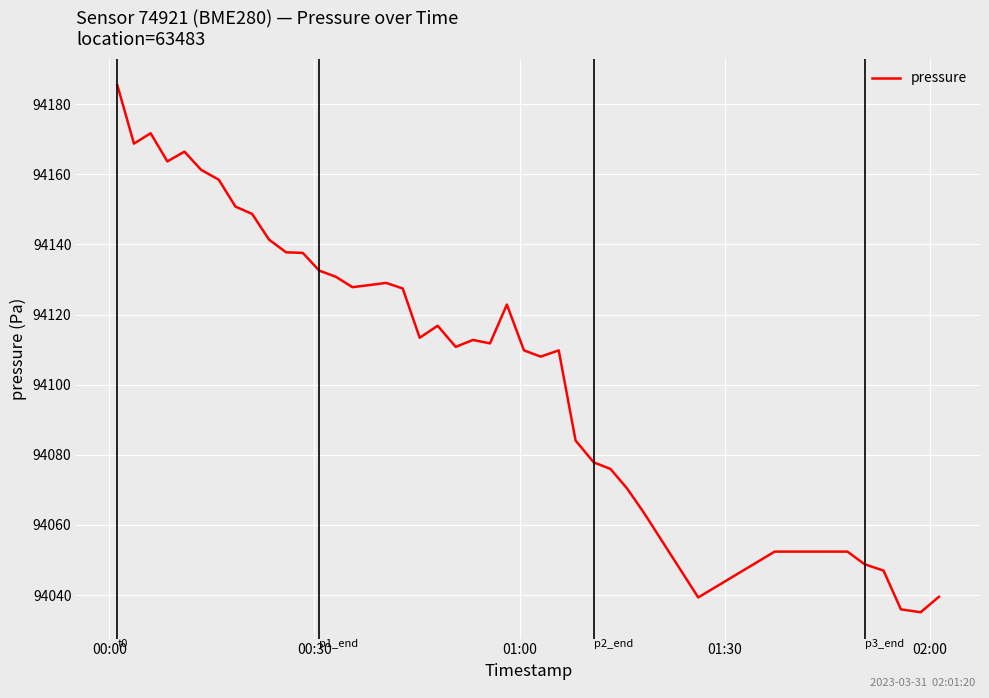

What is the smallest value displayed?

94035.1